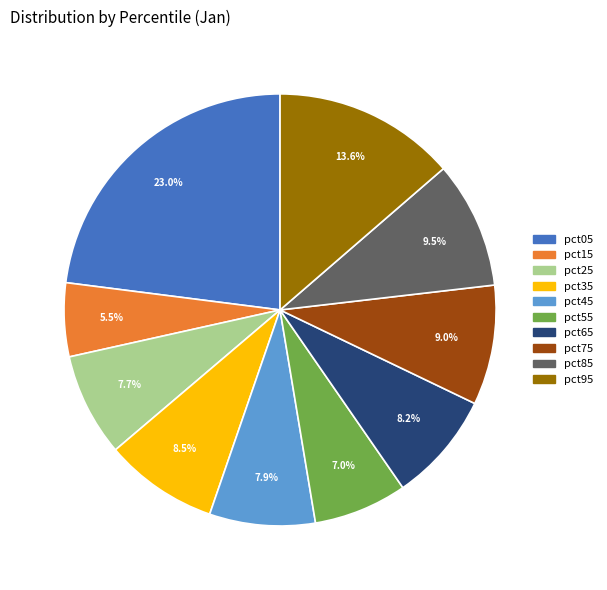

What is the total percentage of pct05 and pct35?

31.5%